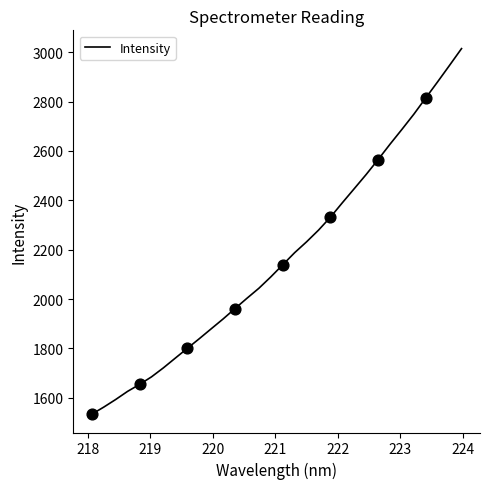

What is the minimum value shown in the chart?

1533.2